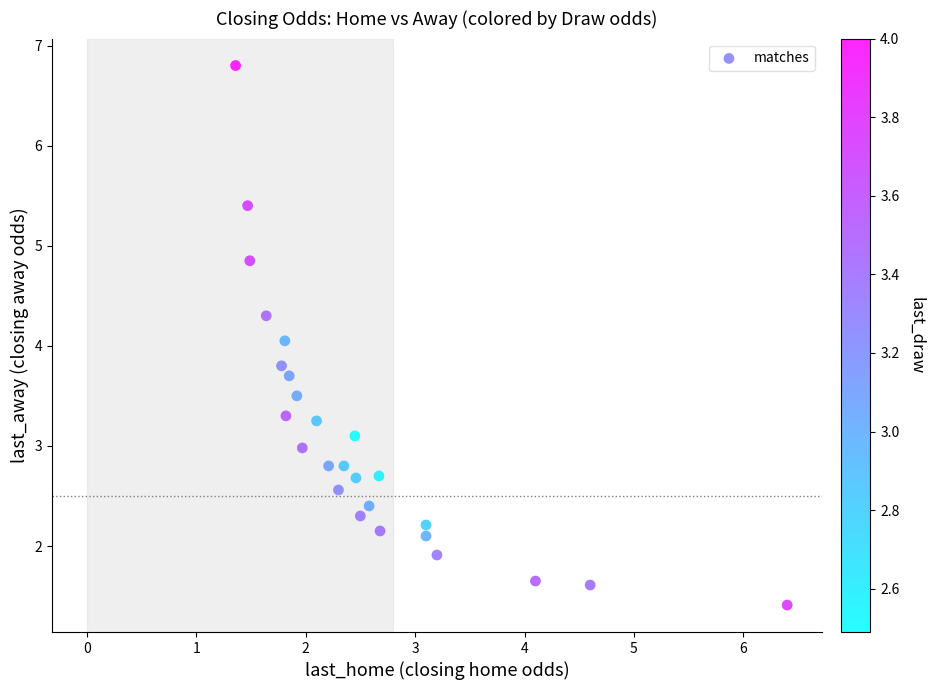

What is the range of Y values (max minus min)?

5.4